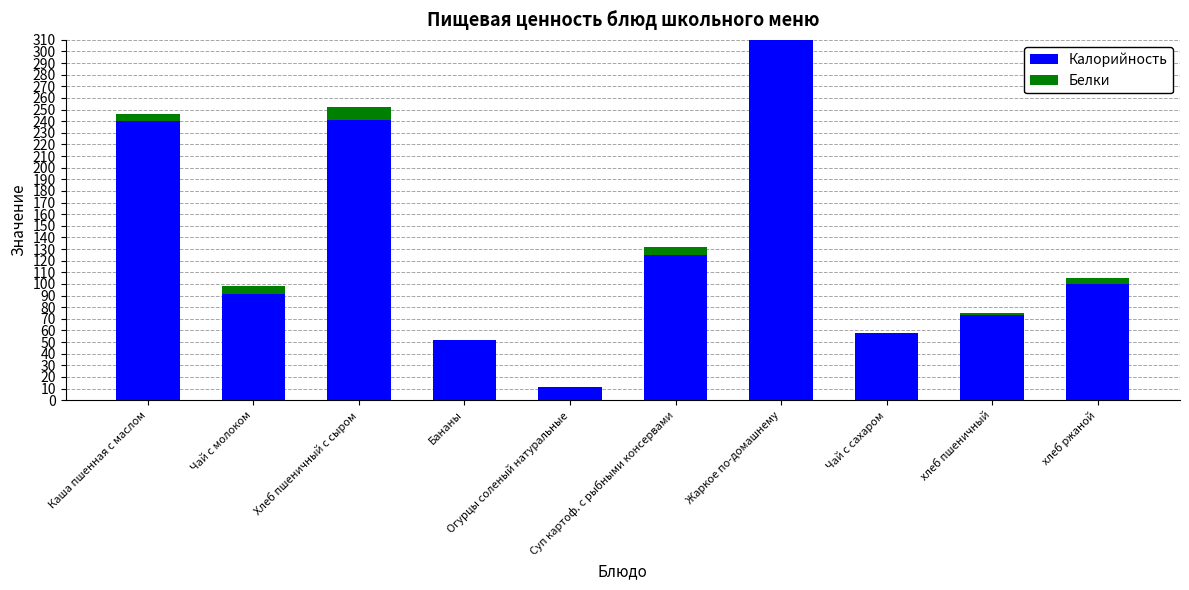

Rank the series by their average value, from highest to lowest.

Калорийность, Белки